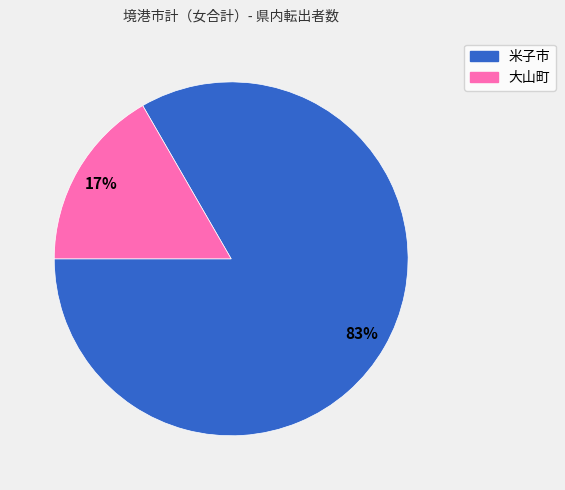

Count the number of slices in the pie.

2